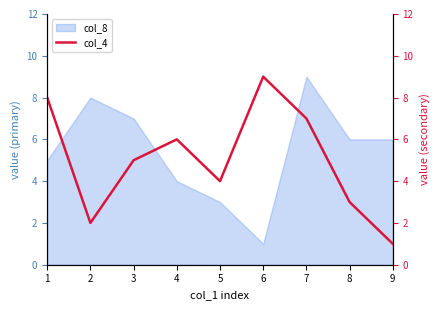

Approximately how many times larger is the value at 3 compared to 9?

5.0